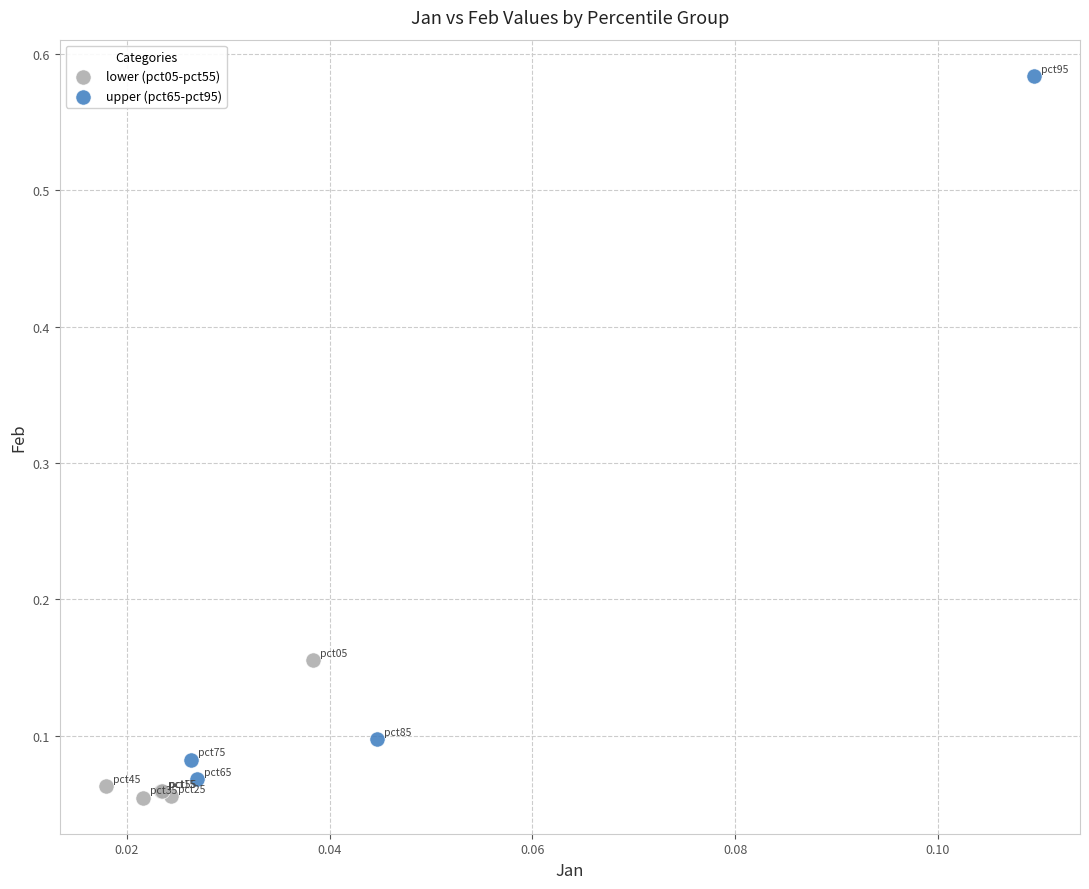

Which series has the largest Y range (max minus min)?

upper (pct65-pct95)